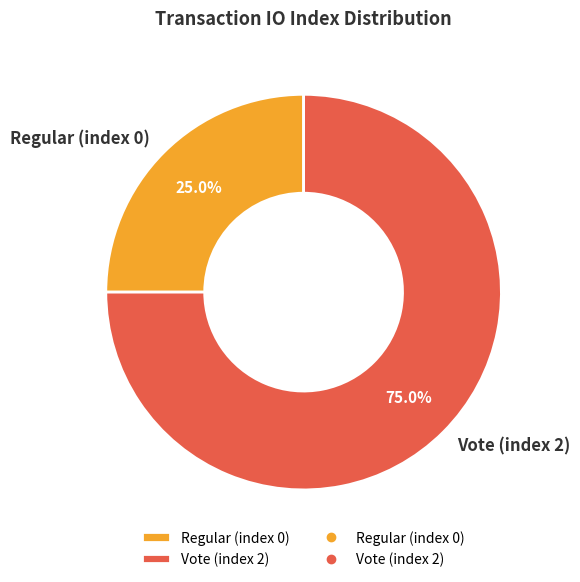

To the nearest percent, what portion does Vote (index 2) represent?

75%